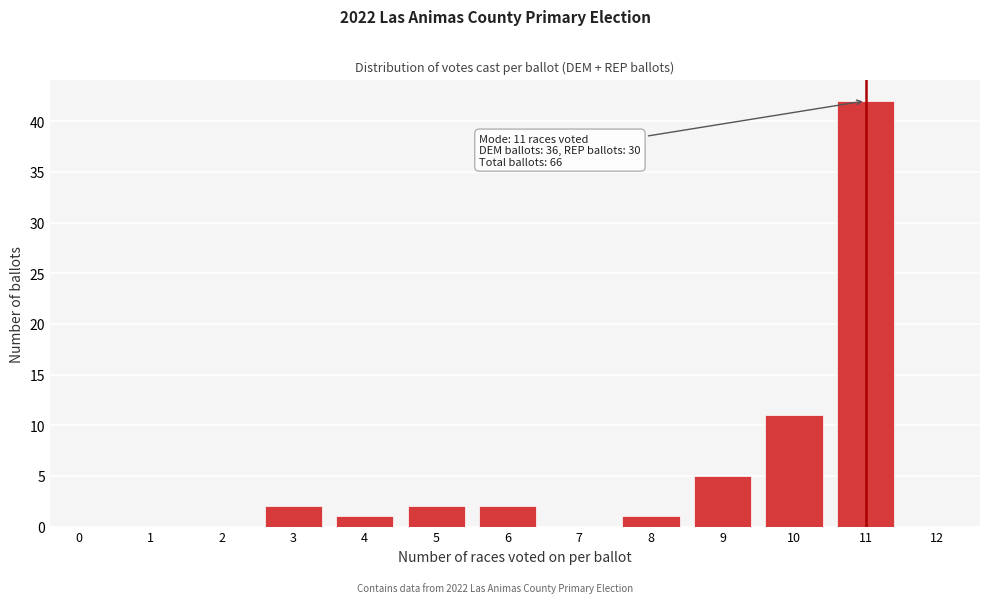

Reading right to left, extract all data points from this chart.

12=0	11=42	10=11	9=5	8=1	7=0	6=2	5=2	4=1	3=2	2=0	1=0	0=0